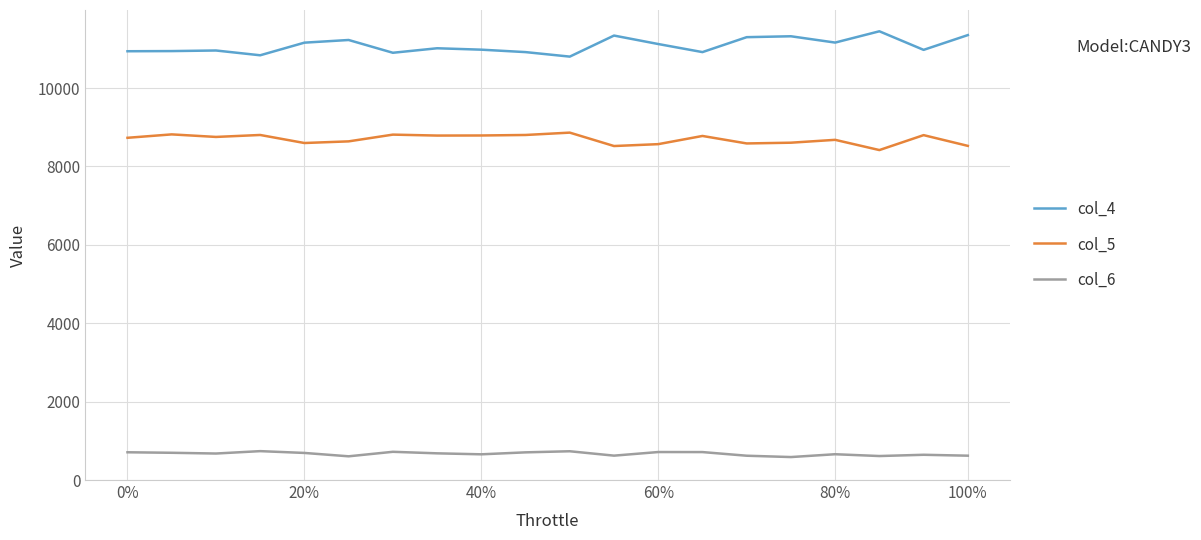

Does the chart display data point markers on the line(s)?

No